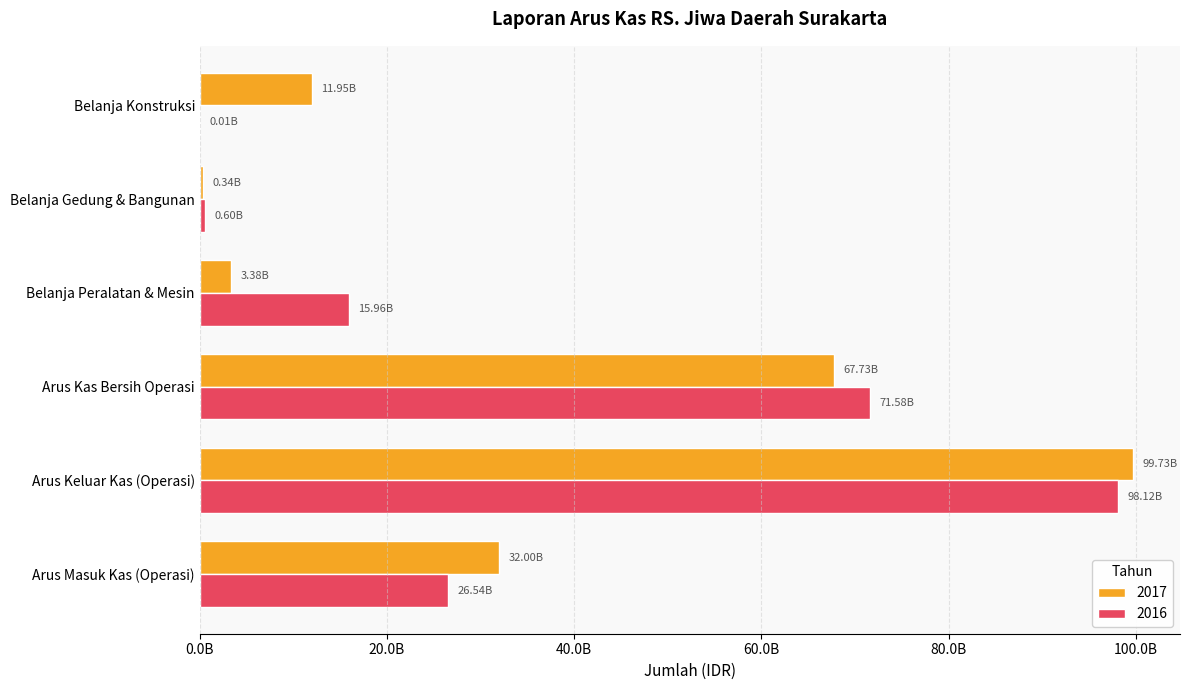

What is the sum of the 2016 values at Belanja Konstruksi and Arus Keluar Kas (Operasi)?

98137818599